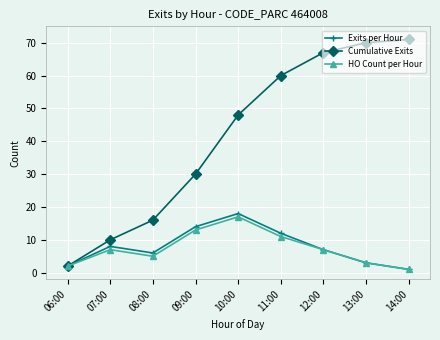

Reading right to left, transcribe all the data shown in this chart.

Exits per Hour: 14:00=1	13:00=3	12:00=7	11:00=12	10:00=18	09:00=14	08:00=6	07:00=8	06:00=2
Cumulative Exits: 14:00=71	13:00=70	12:00=67	11:00=60	10:00=48	09:00=30	08:00=16	07:00=10	06:00=2
HO Count per Hour: 14:00=1	13:00=3	12:00=7	11:00=11	10:00=17	09:00=13	08:00=5	07:00=7	06:00=2